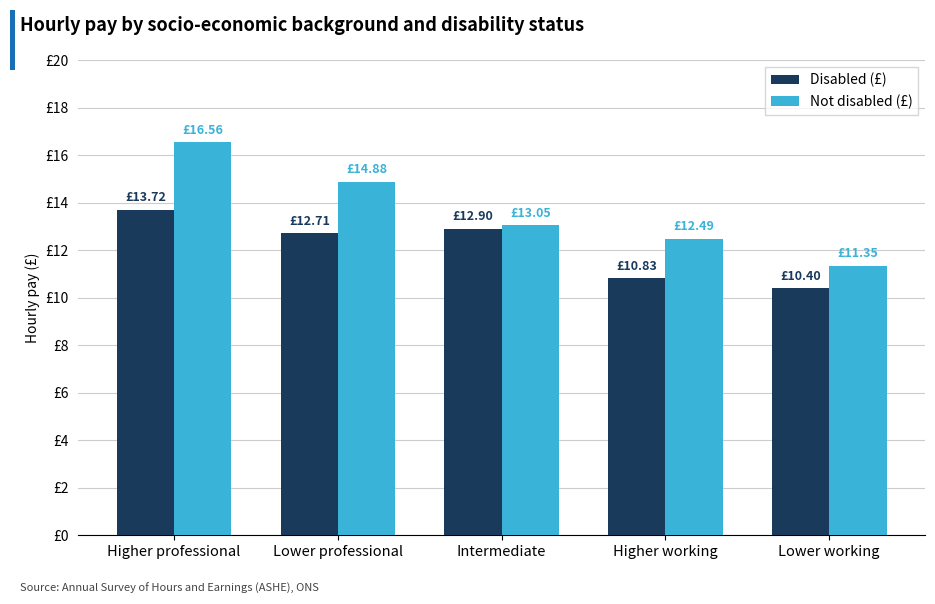

Rank the categories by Not disabled (£) value from highest to lowest.

Higher professional, Lower professional, Intermediate, Higher working, Lower working